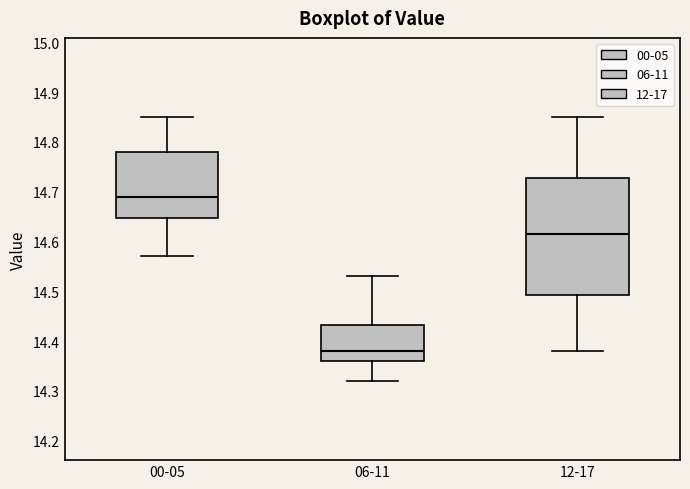

Which box has the highest median line?

00-05